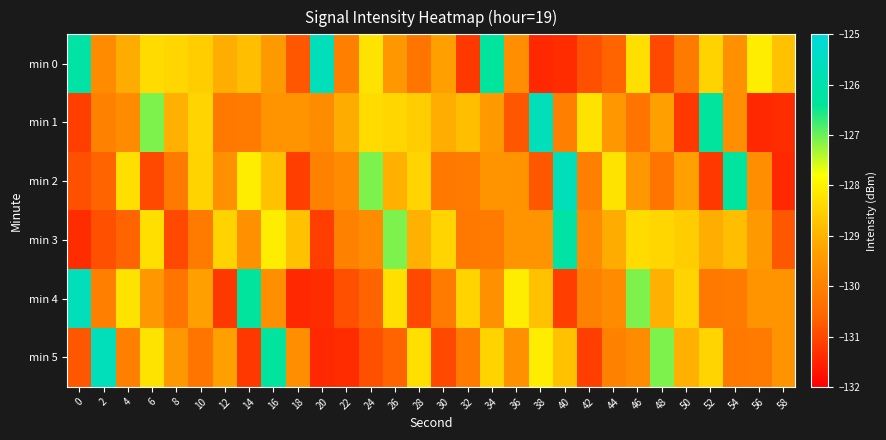

Rank the series at 38 from lowest to highest value.

min 0, min 2, min 3, min 4, min 5, min 1